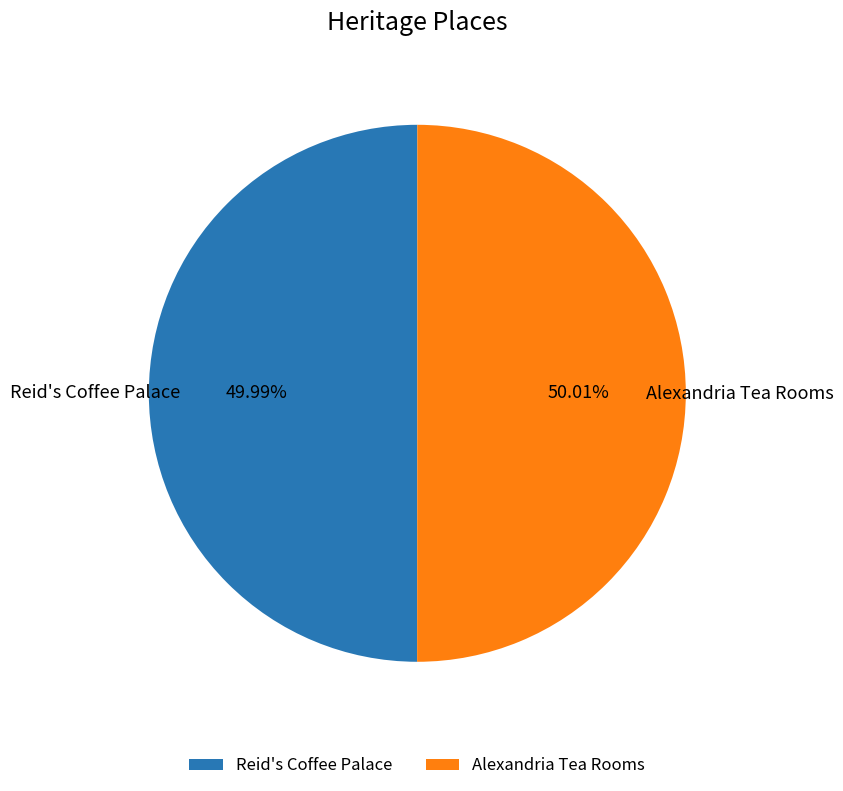

Do Alexandria Tea Rooms and Reid's Coffee Palace together represent more than half of the pie?

Yes